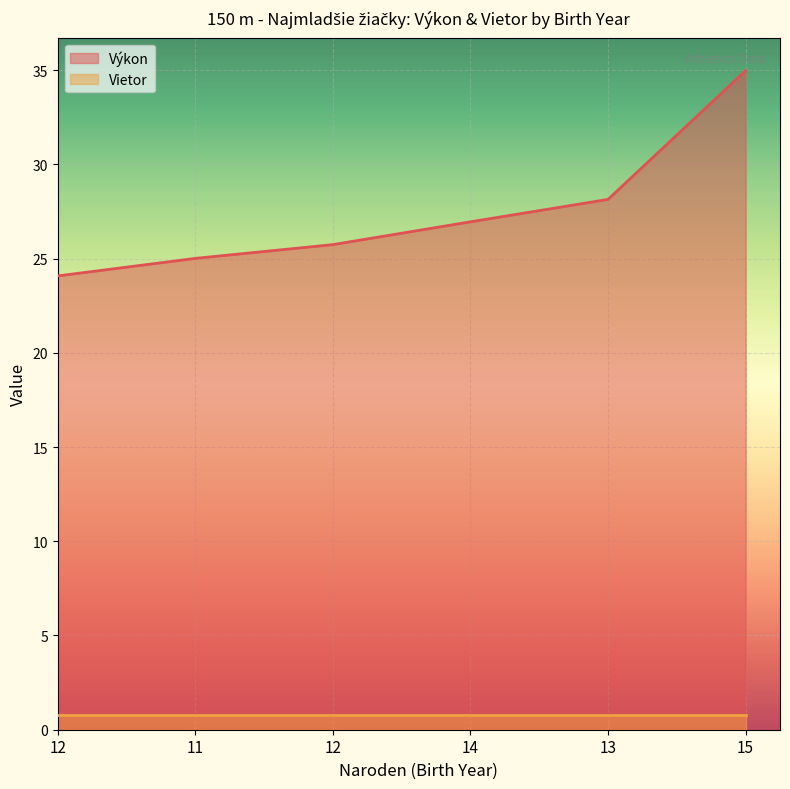

Count the number of categories in the chart.

6